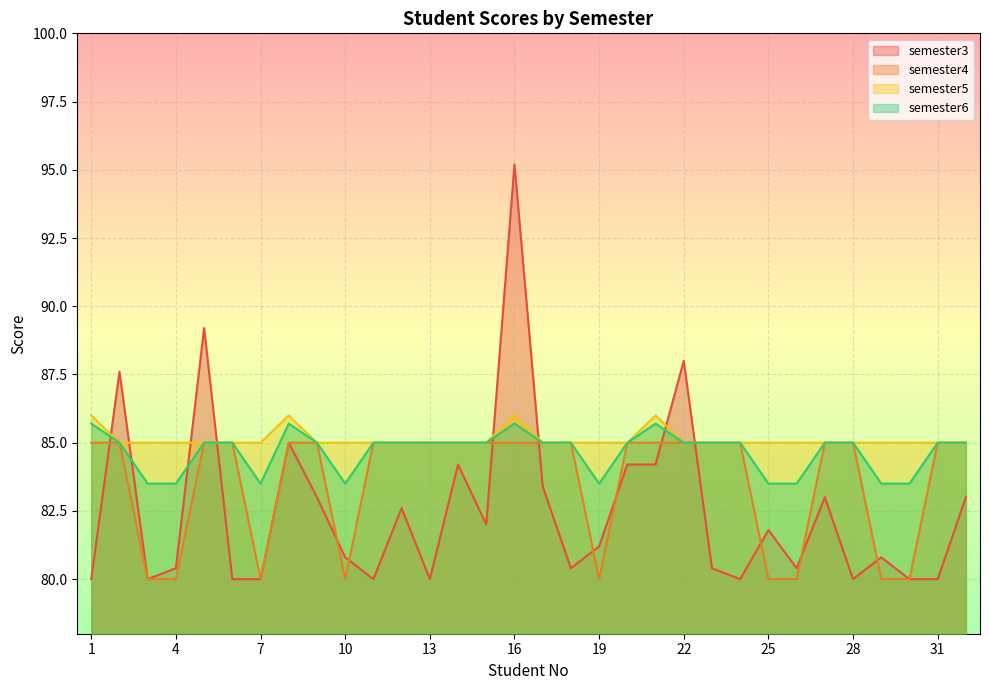

In semester6, how many points are lower than both neighbors (excluding endpoints)?

3